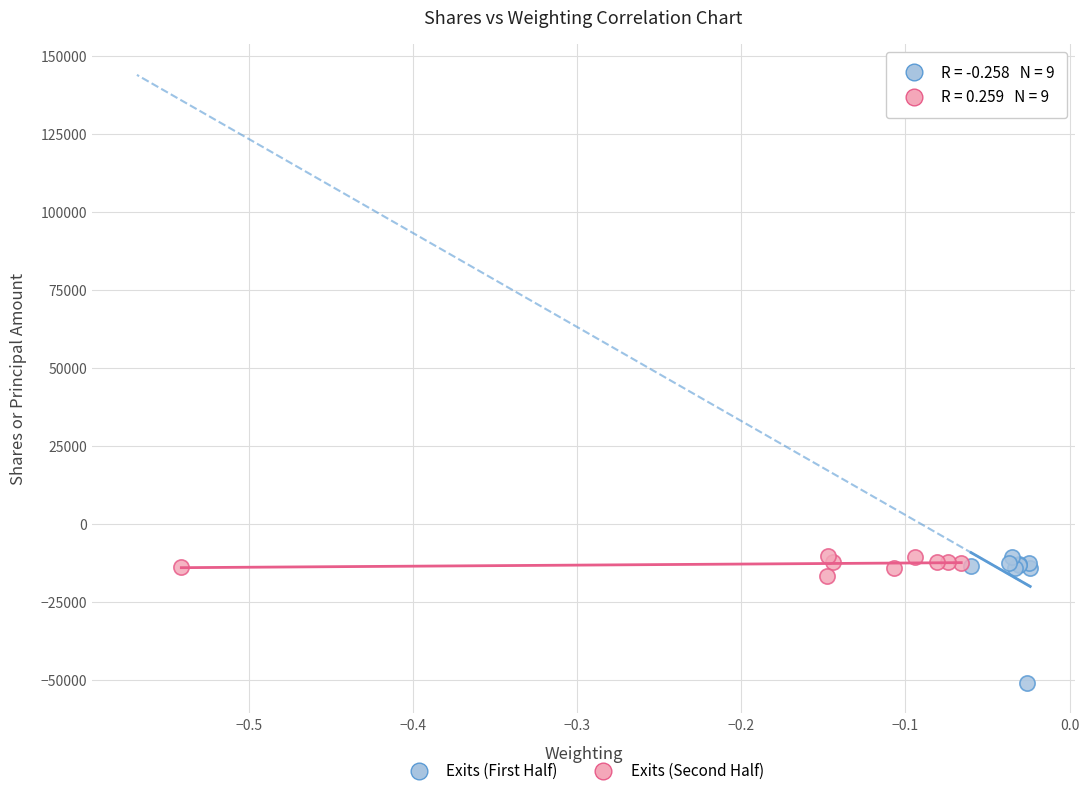

Which series has the widest spread of Y values?

Exits (First Half)